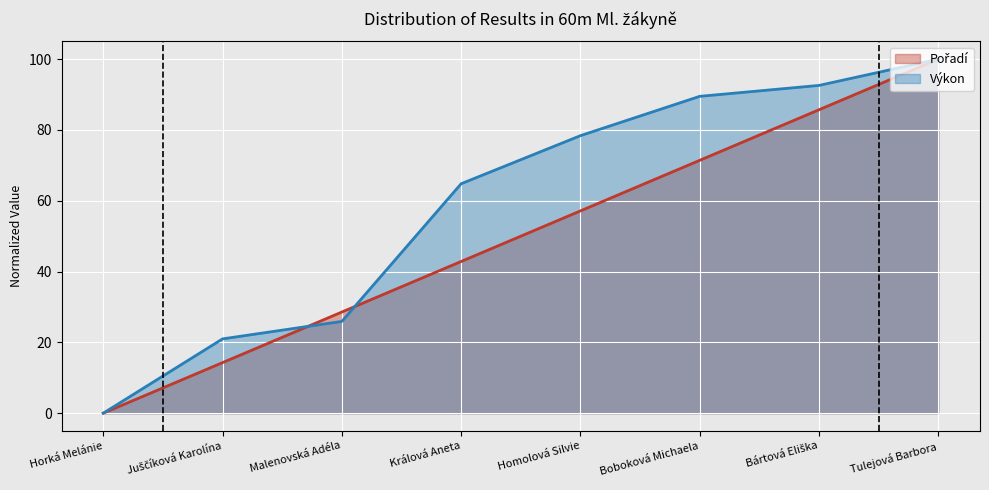

Is the value of Výkon at Homolová Silvie greater than the value of Pořadí at Boboková Michaela?

Yes